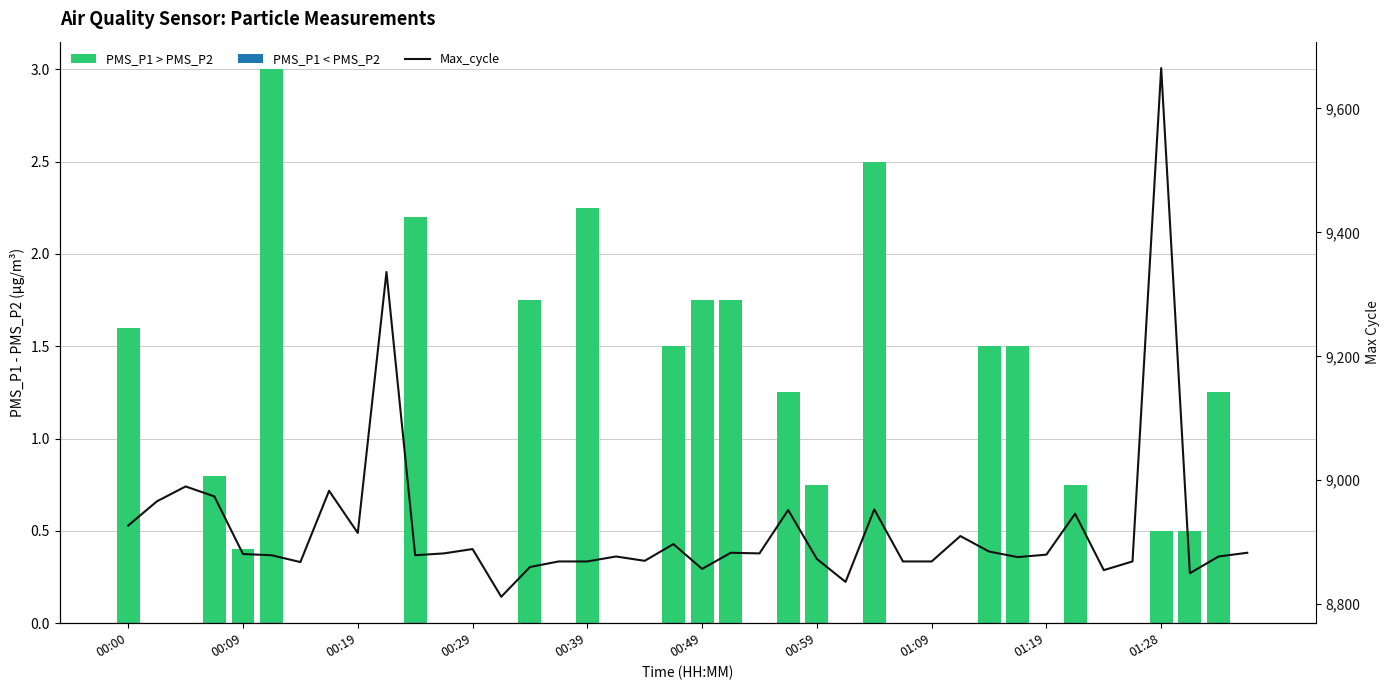

How many groups of bars are there?

40